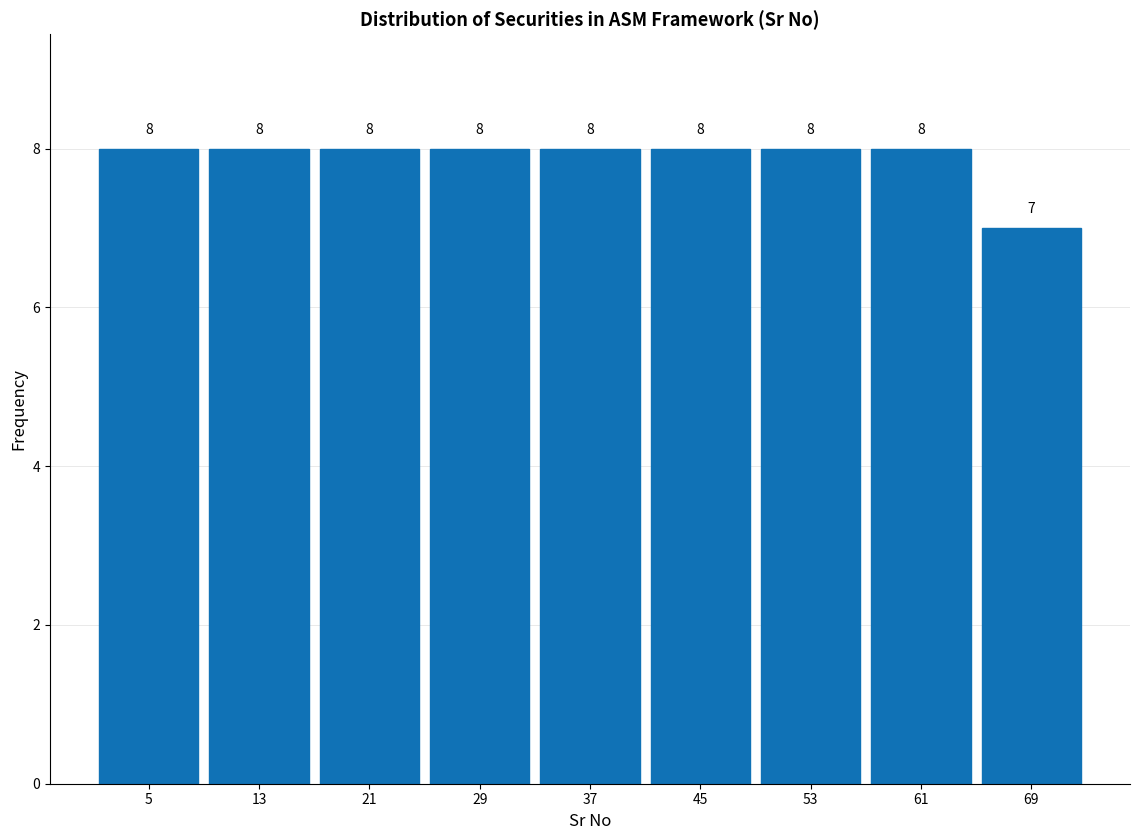

Reading right to left, list all the values displayed in this chart.

7	8	8	8	8	8	8	8	8